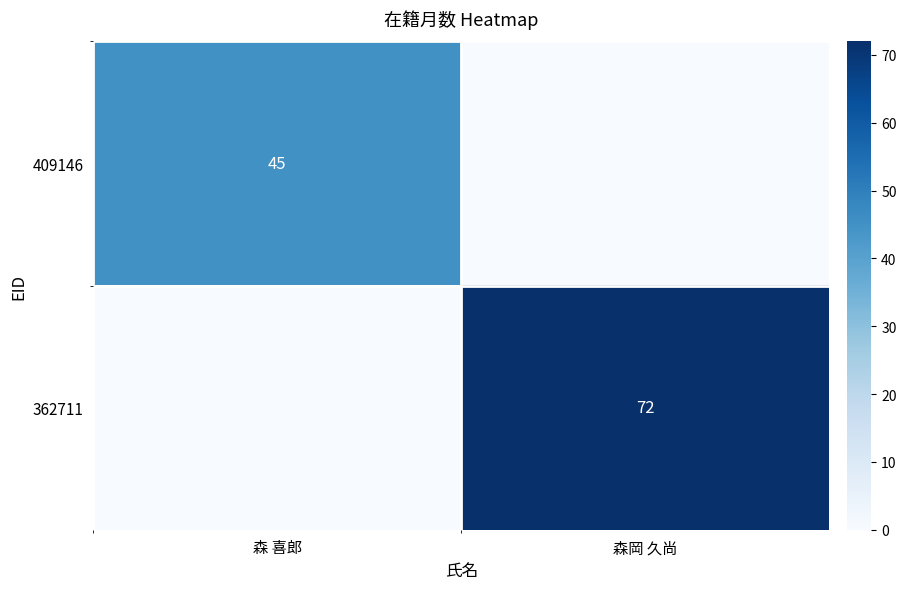

At which category is the sum across all series the highest?

森岡 久尚